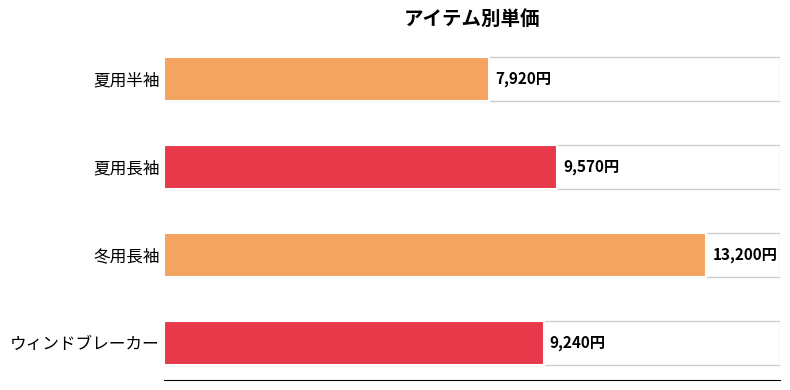

List the labels in order of value, smallest first.

夏用半袖, ウィンドブレーカー, 夏用長袖, 冬用長袖